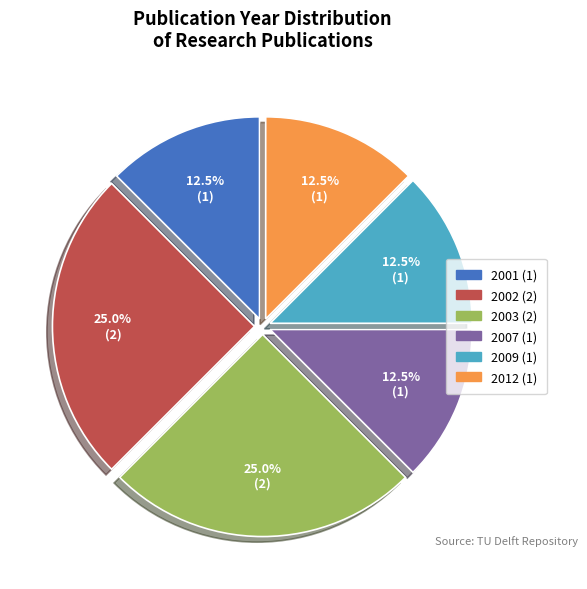

Does any single category account for the majority?

No